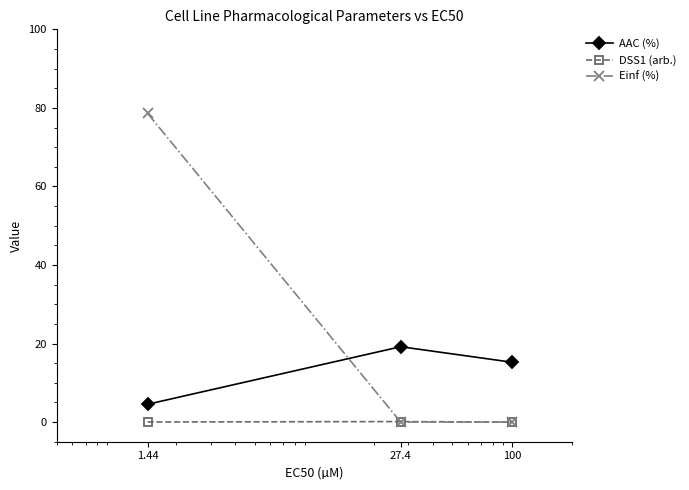

Count the number of categories in the chart.

3